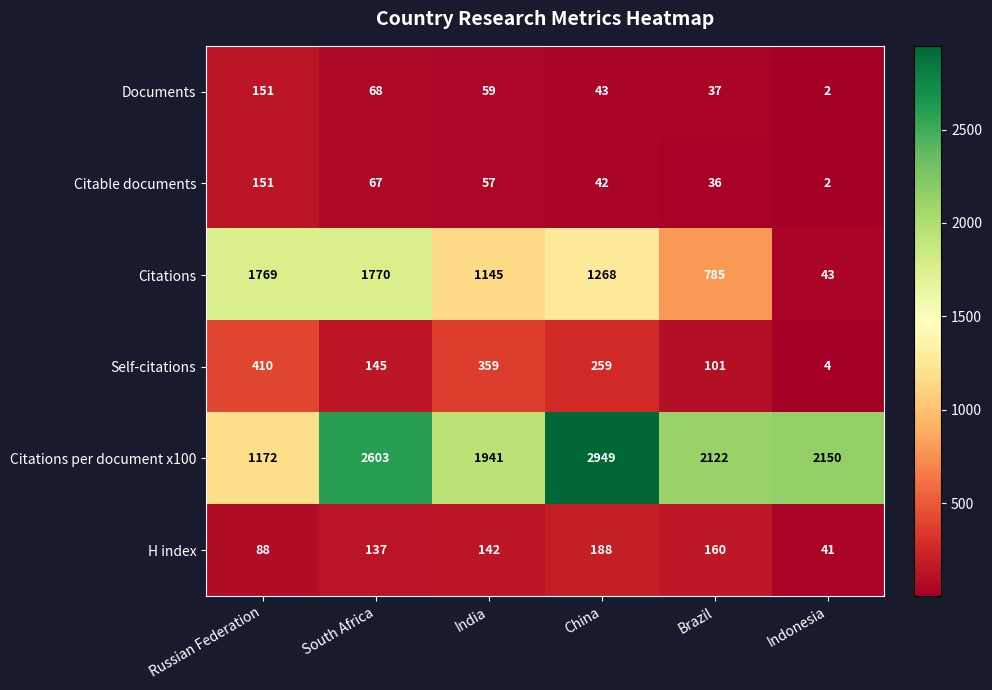

Rank the series at South Africa from highest to lowest value.

Citations per document x100, Citations, Self-citations, H index, Documents, Citable documents